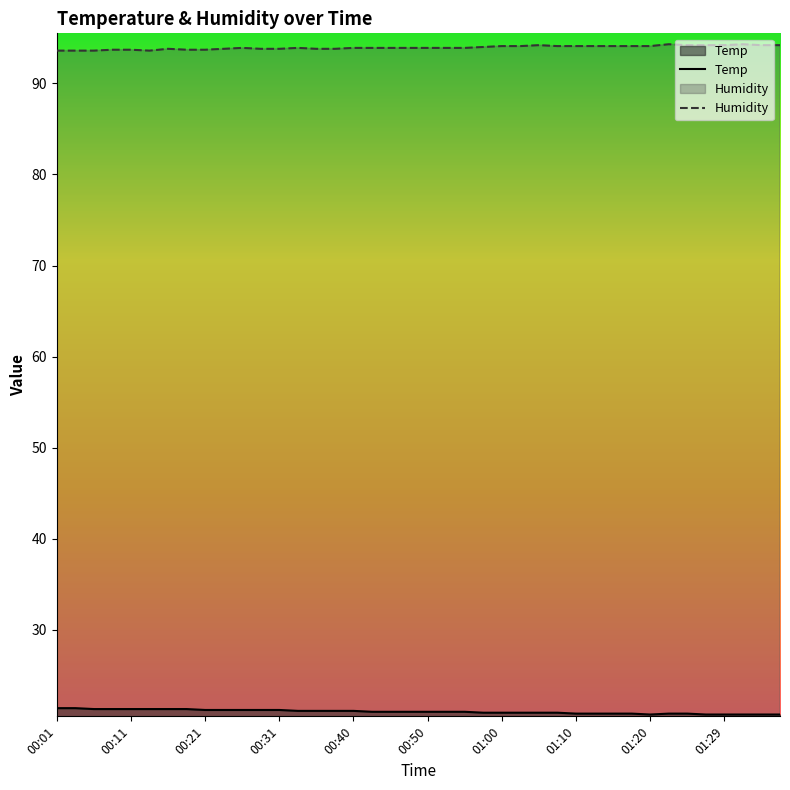

True or false: Humidity and Temp cross at least once.

False